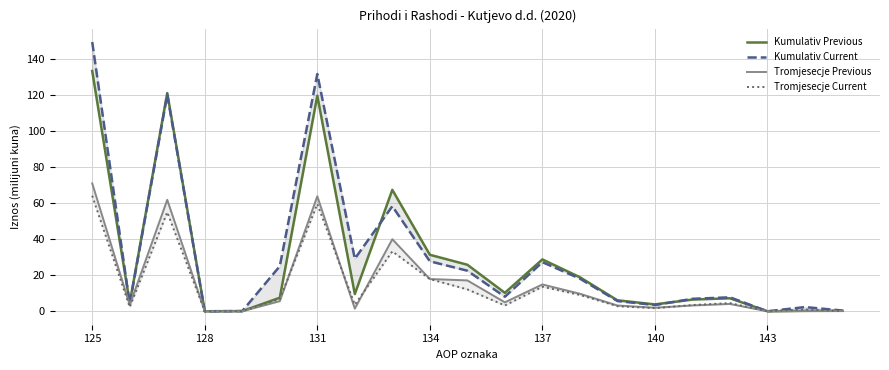

What is the average value of the Tromjesecje Current series?

14.0